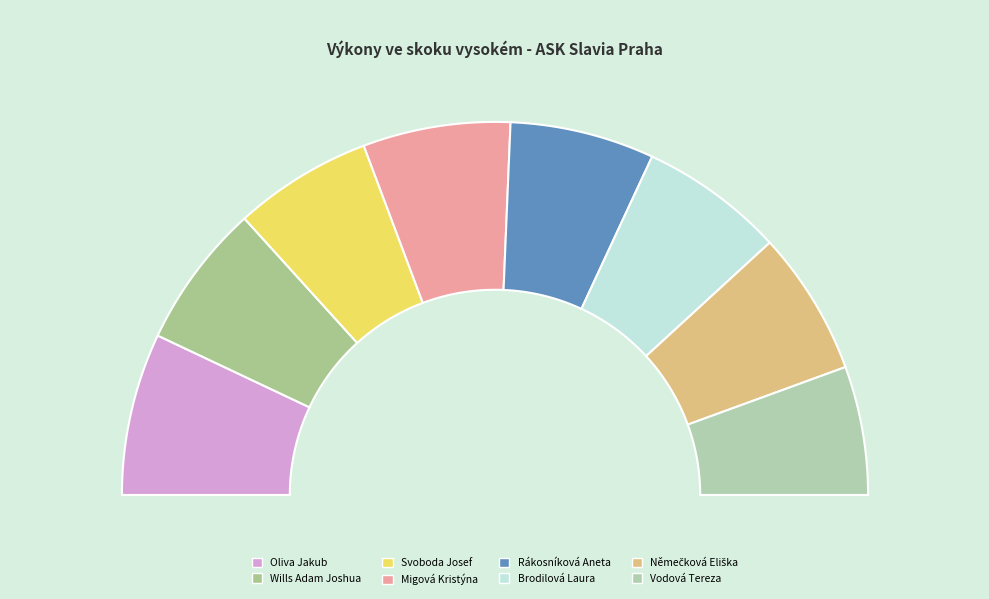

What percentage do skok vysoký Žáci - Svoboda Josef and skok vysoký Žákyně - Němečková Eliška together represent?

24.5%